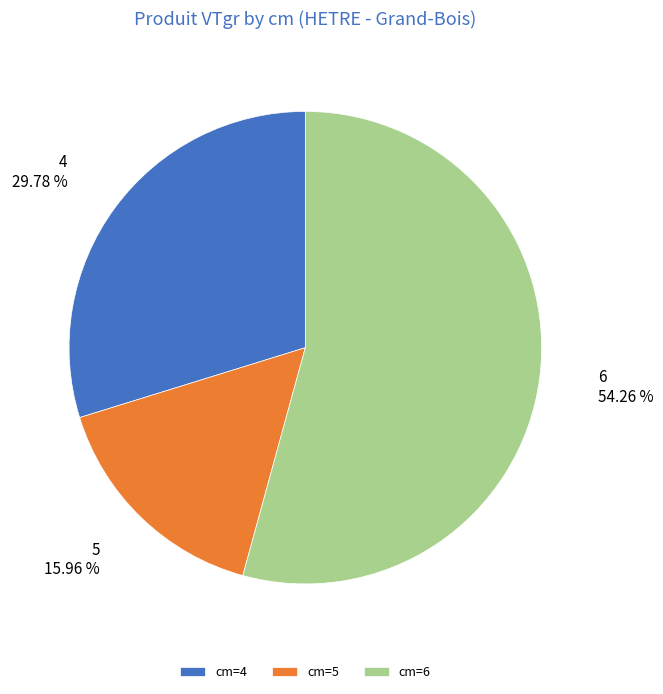

How many segments does this pie chart have?

3